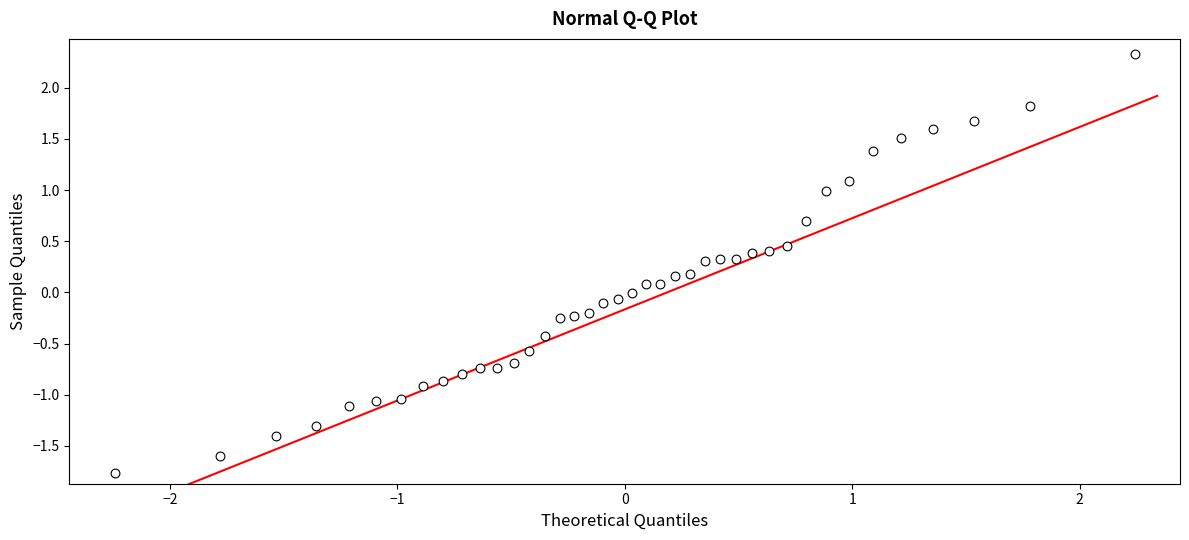

What is the range of X values (max minus min)?

4.5